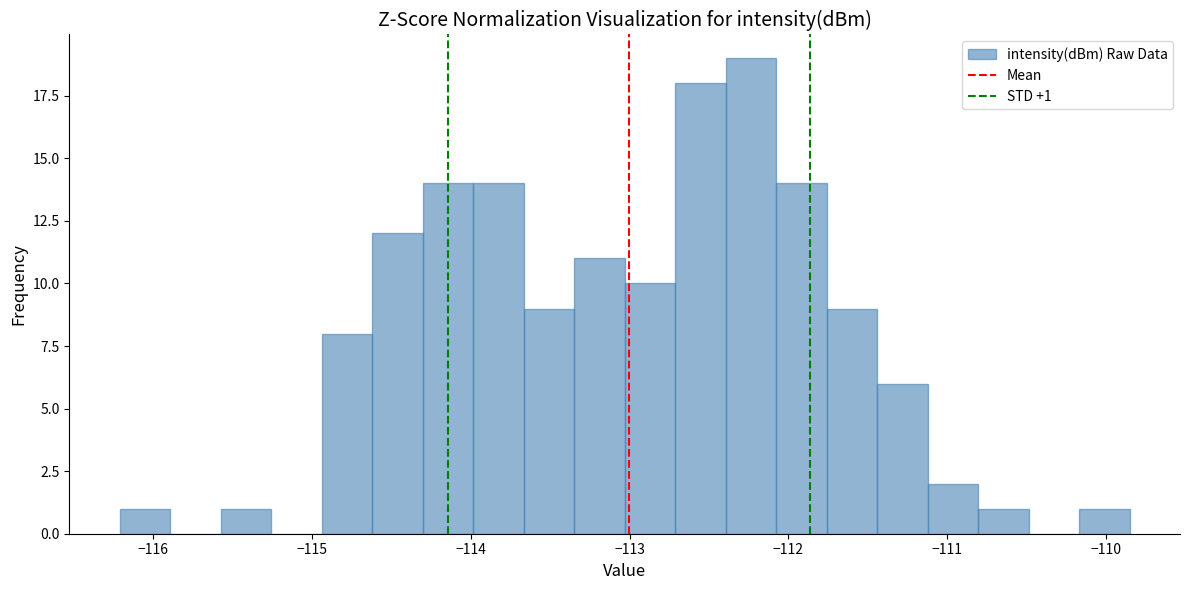

Read against the x-axis, roughly where is the centre of the tallest bar?

-112.2